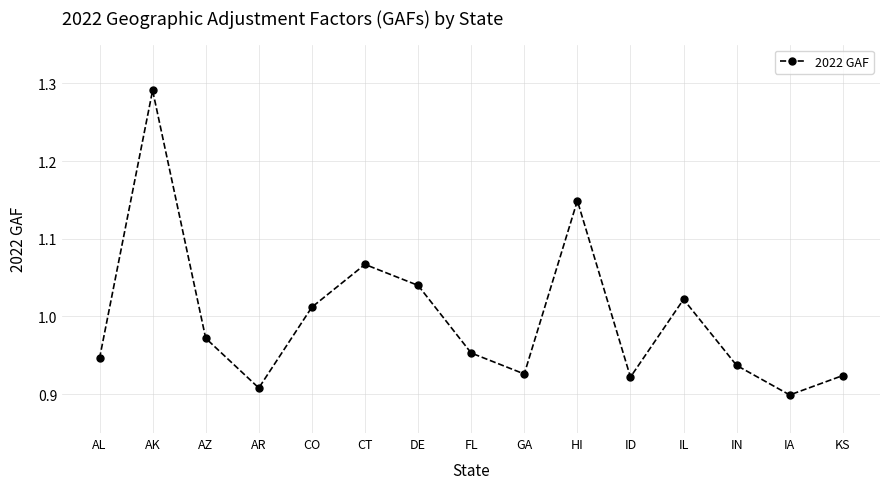

At which category does the data reach its first local valley?

AR